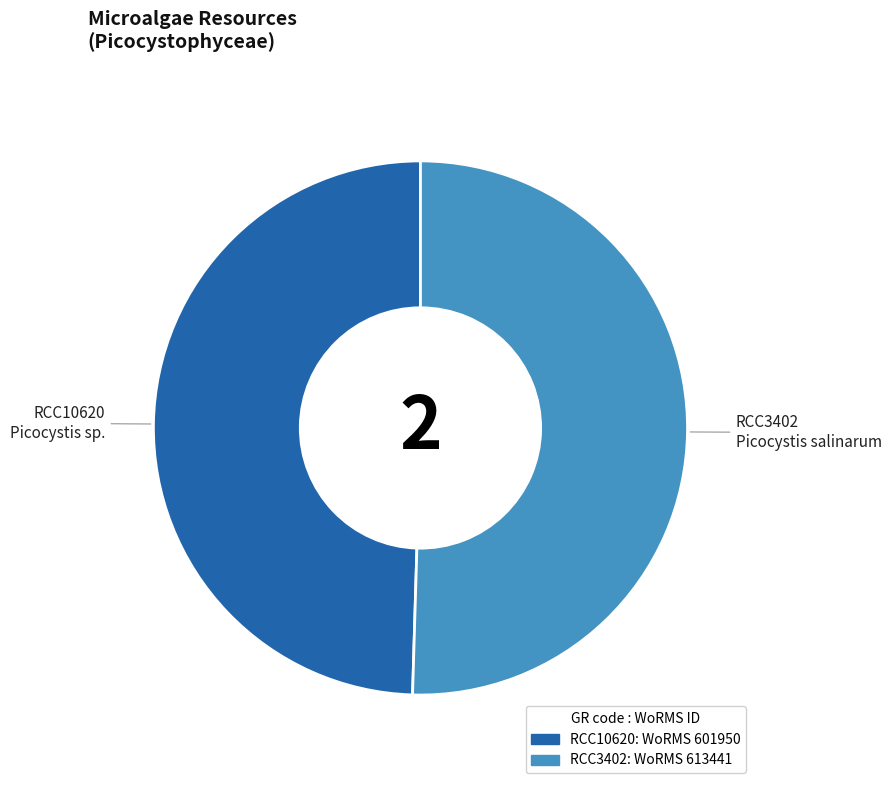

Is there a majority slice in this chart?

Yes